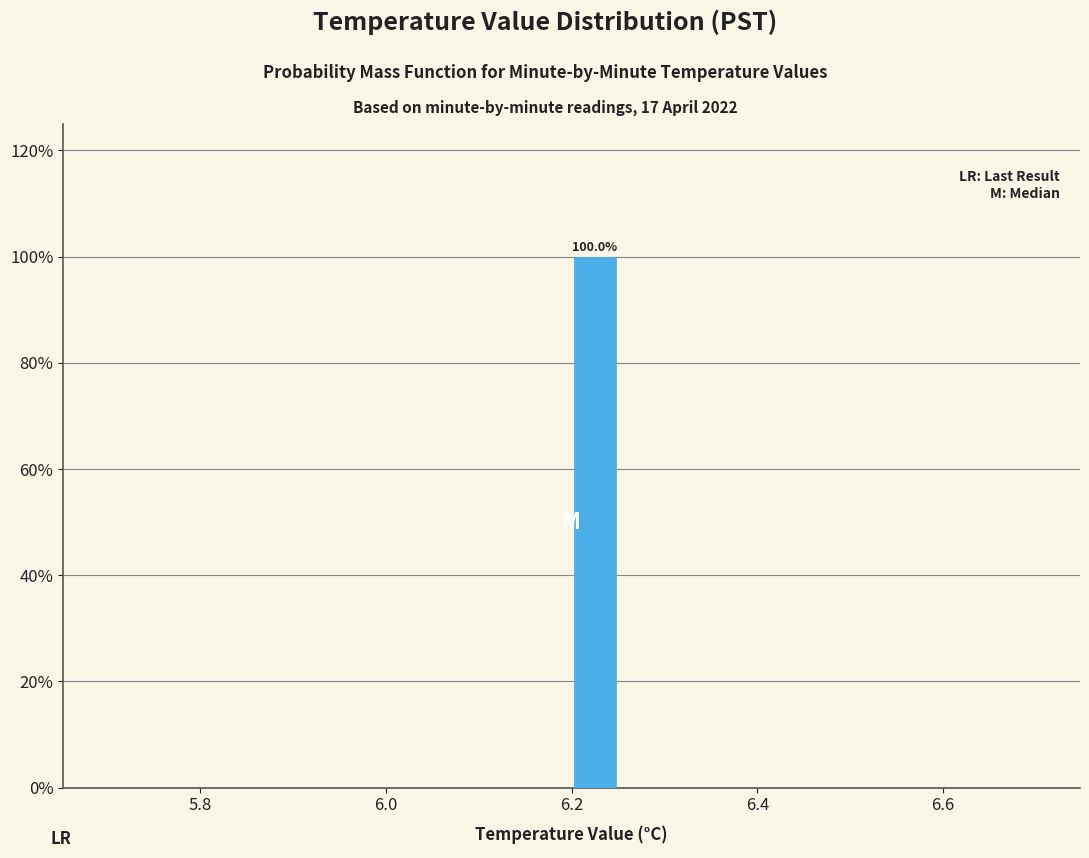

Around what value on the x-axis is the tallest bar? Give the approximate position of its centre, as read against the axis.

6.22